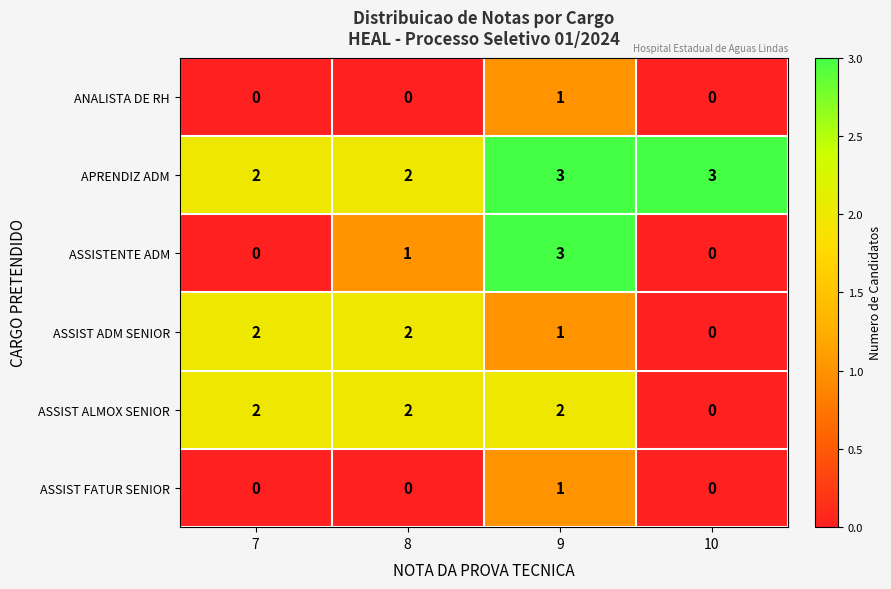

Reading left to right, list all the values displayed in this chart.

ANALISTA DE RH: 0	0	1	0
APRENDIZ ADM: 2	2	3	3
ASSISTENTE ADM: 0	1	3	0
ASSIST ADM SENIOR: 2	2	1	0
ASSIST ALMOX SENIOR: 2	2	2	0
ASSIST FATUR SENIOR: 0	0	1	0